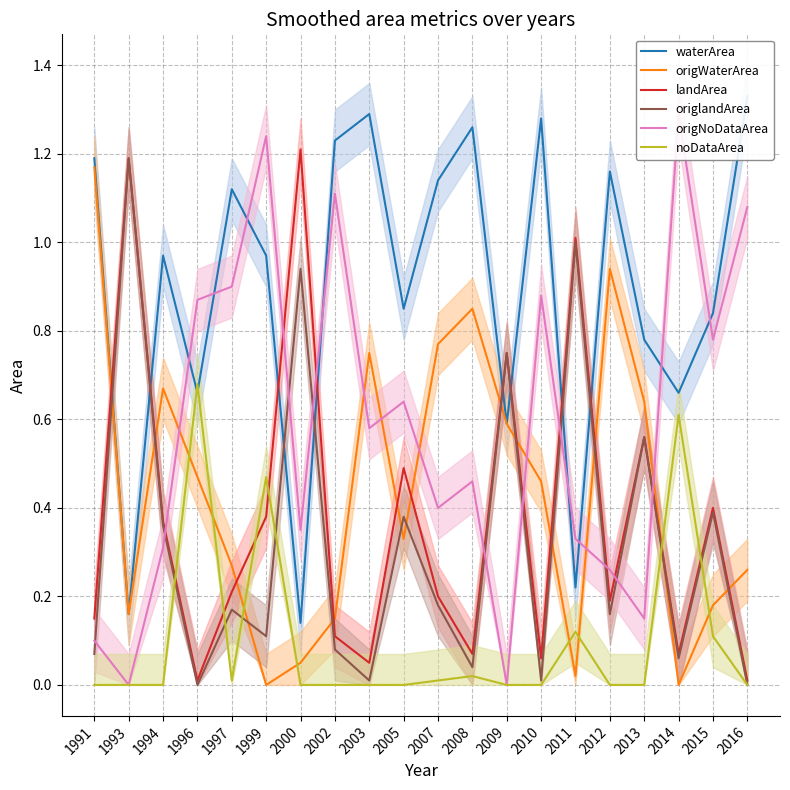

True or false: origNoDataArea has more than 0 points higher than both neighbors.

True